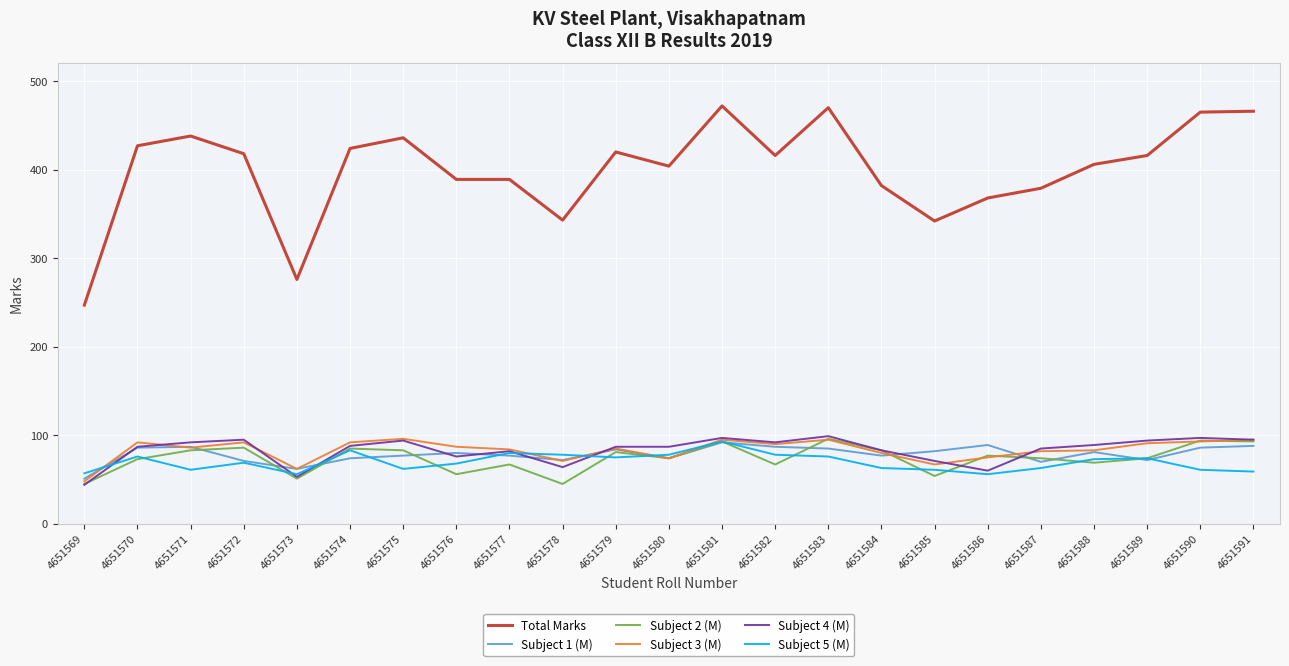

Is it true that Subject 3 (M) equals 87 at 4651576?

True